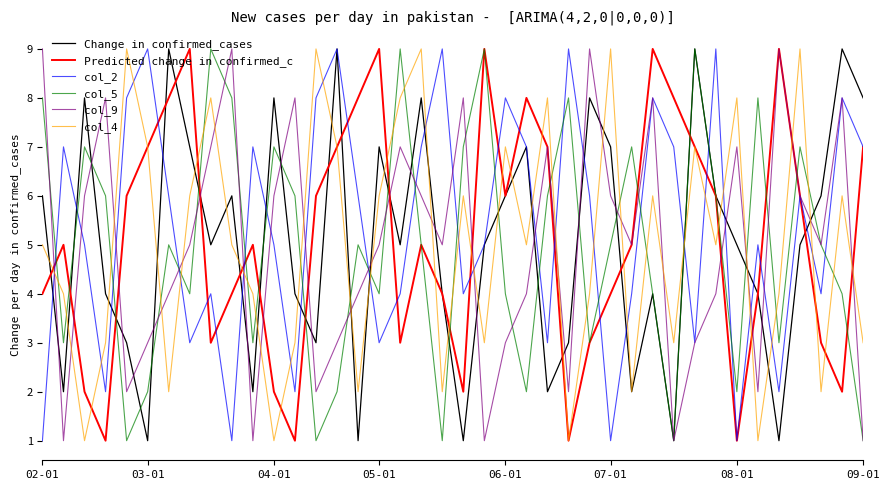

What is the greatest value displayed?

9